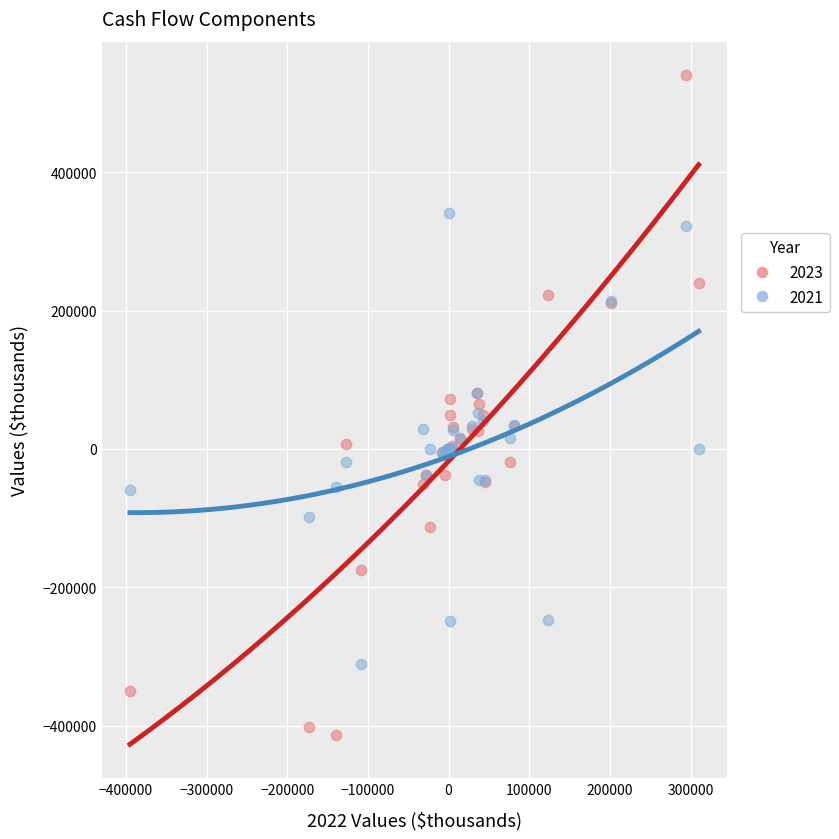

Which series reaches the maximum Y coordinate?

2023